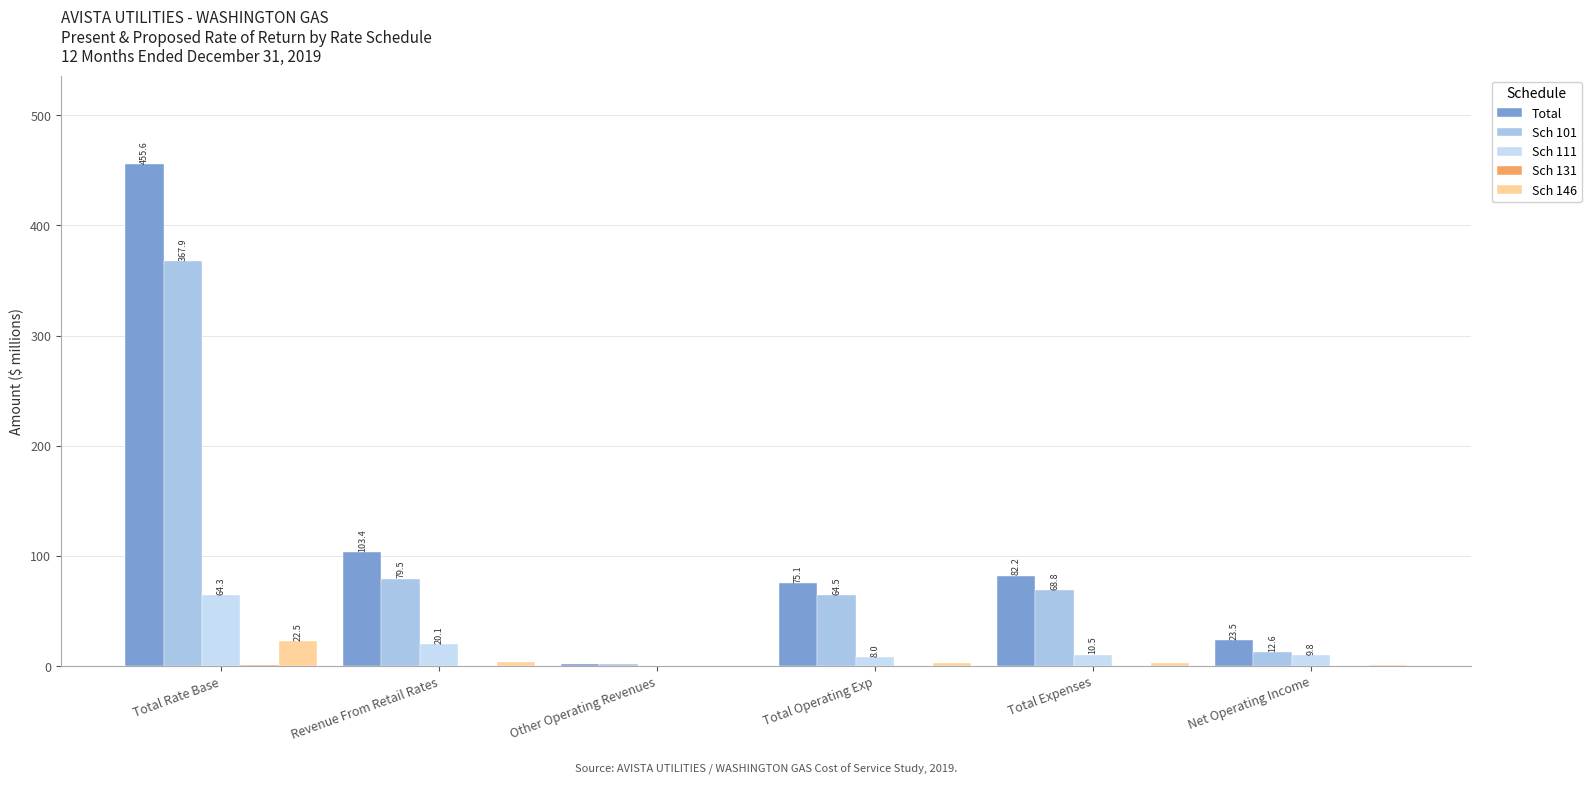

Count the number of categories in the chart.

6